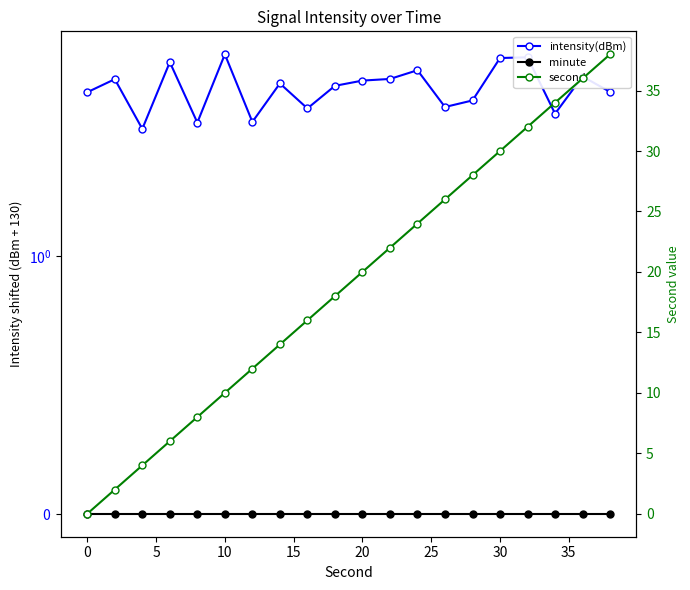

Which series has the widest spread of values?

second